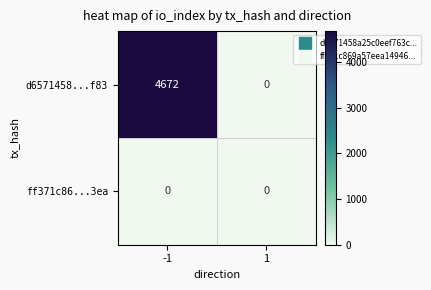

The d6571458...f83 series shows 1878 at -1. True or false?

False